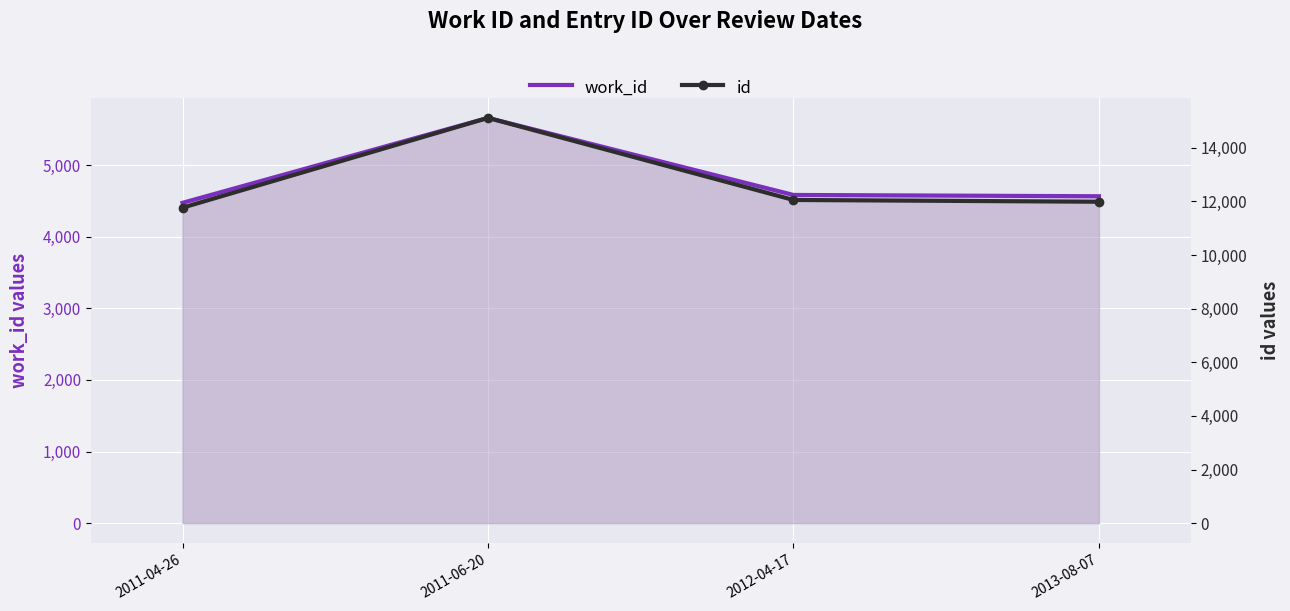

Rank the categories by id value from highest to lowest.

2011-06-20, 2012-04-17, 2013-08-07, 2011-04-26